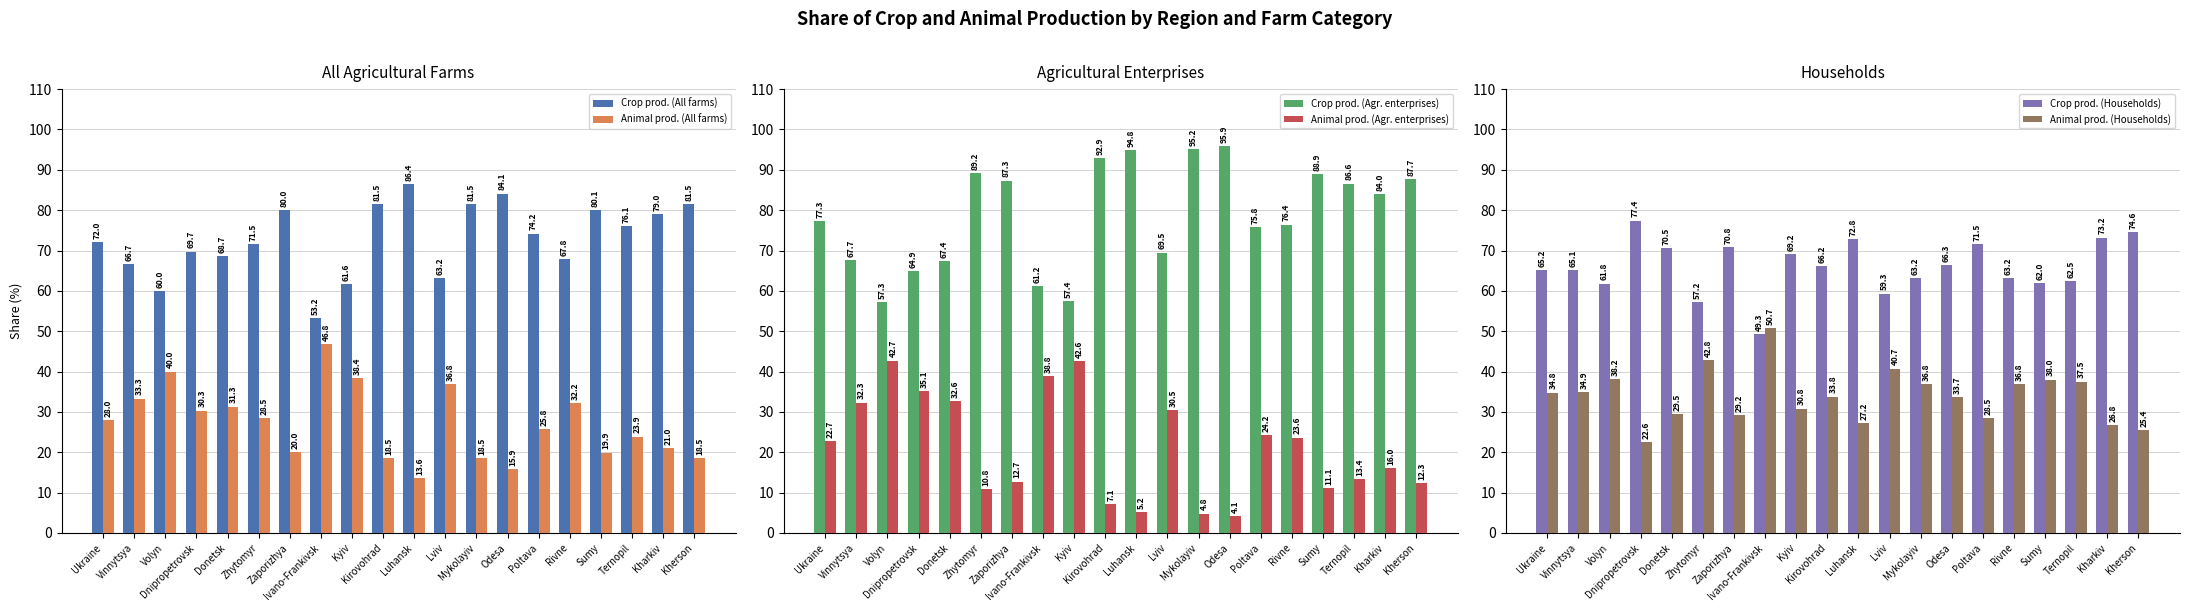

Reading left to right, what are all the values shown in this chart?

Crop prod. (All farms): Ukraine=72.0	Vinnytsya=66.7	Volyn=60.0	Dnipropetrovsk=69.7	Donetsk=68.7	Zhytomyr=71.5	Zaporizhya=80.0	Ivano-Frankivsk=53.2	Kyiv=61.6	Kirovohrad=81.5	Luhansk=86.4	Lviv=63.2	Mykolayiv=81.5	Odesa=84.1	Poltava=74.2	Rivne=67.8	Sumy=80.1	Ternopil=76.1	Kharkiv=79.0	Kherson=81.5
Animal prod. (All farms): Ukraine=28.0	Vinnytsya=33.3	Volyn=40.0	Dnipropetrovsk=30.3	Donetsk=31.3	Zhytomyr=28.5	Zaporizhya=20.0	Ivano-Frankivsk=46.8	Kyiv=38.4	Kirovohrad=18.5	Luhansk=13.6	Lviv=36.8	Mykolayiv=18.5	Odesa=15.9	Poltava=25.8	Rivne=32.2	Sumy=19.9	Ternopil=23.9	Kharkiv=21.0	Kherson=18.5
Crop prod. (Agr. enterprises): Ukraine=77.3	Vinnytsya=67.7	Volyn=57.3	Dnipropetrovsk=64.9	Donetsk=67.4	Zhytomyr=89.2	Zaporizhya=87.3	Ivano-Frankivsk=61.2	Kyiv=57.4	Kirovohrad=92.9	Luhansk=94.8	Lviv=69.5	Mykolayiv=95.2	Odesa=95.9	Poltava=75.8	Rivne=76.4	Sumy=88.9	Ternopil=86.6	Kharkiv=84.0	Kherson=87.7
Animal prod. (Agr. enterprises): Ukraine=22.7	Vinnytsya=32.3	Volyn=42.7	Dnipropetrovsk=35.1	Donetsk=32.6	Zhytomyr=10.8	Zaporizhya=12.7	Ivano-Frankivsk=38.8	Kyiv=42.6	Kirovohrad=7.1	Luhansk=5.2	Lviv=30.5	Mykolayiv=4.8	Odesa=4.1	Poltava=24.2	Rivne=23.6	Sumy=11.1	Ternopil=13.4	Kharkiv=16.0	Kherson=12.3
Crop prod. (Households): Ukraine=65.2	Vinnytsya=65.1	Volyn=61.8	Dnipropetrovsk=77.4	Donetsk=70.5	Zhytomyr=57.2	Zaporizhya=70.8	Ivano-Frankivsk=49.3	Kyiv=69.2	Kirovohrad=66.2	Luhansk=72.8	Lviv=59.3	Mykolayiv=63.2	Odesa=66.3	Poltava=71.5	Rivne=63.2	Sumy=62.0	Ternopil=62.5	Kharkiv=73.2	Kherson=74.6
Animal prod. (Households): Ukraine=34.8	Vinnytsya=34.9	Volyn=38.2	Dnipropetrovsk=22.6	Donetsk=29.5	Zhytomyr=42.8	Zaporizhya=29.2	Ivano-Frankivsk=50.7	Kyiv=30.8	Kirovohrad=33.8	Luhansk=27.2	Lviv=40.7	Mykolayiv=36.8	Odesa=33.7	Poltava=28.5	Rivne=36.8	Sumy=38.0	Ternopil=37.5	Kharkiv=26.8	Kherson=25.4